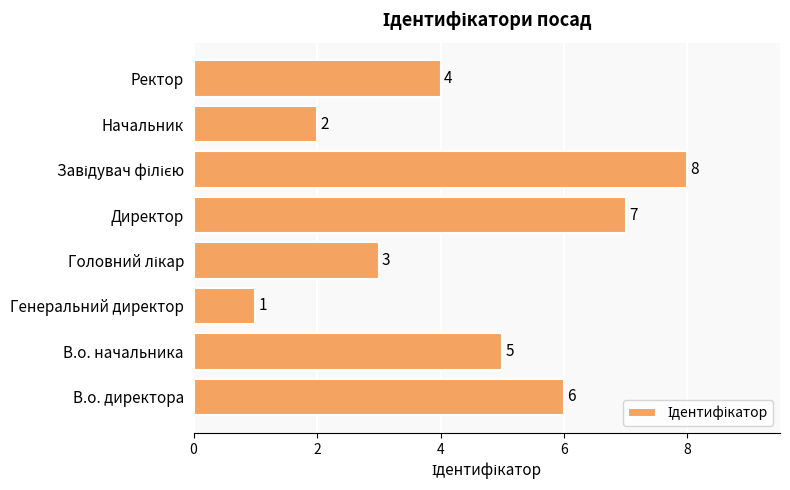

What is the difference between the maximum and minimum values?

7